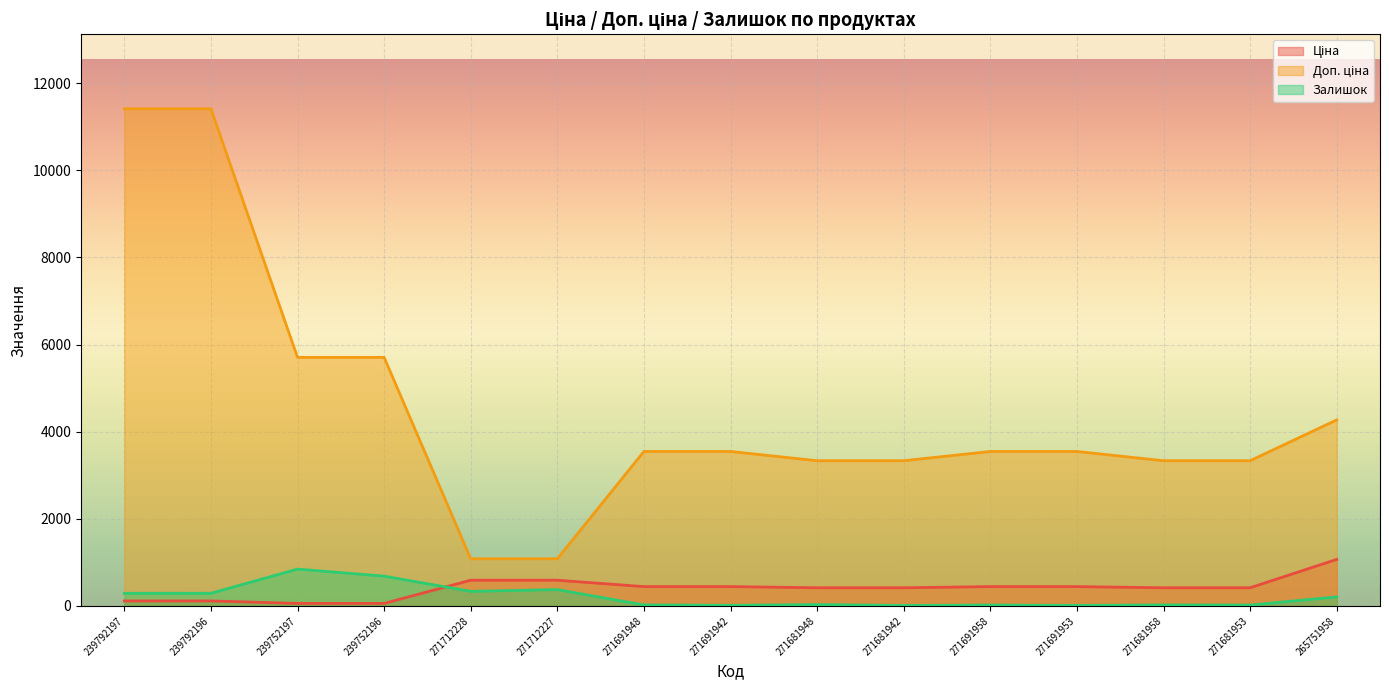

List the series in order of their peak value, lowest first.

Залишок, Ціна, Доп. ціна